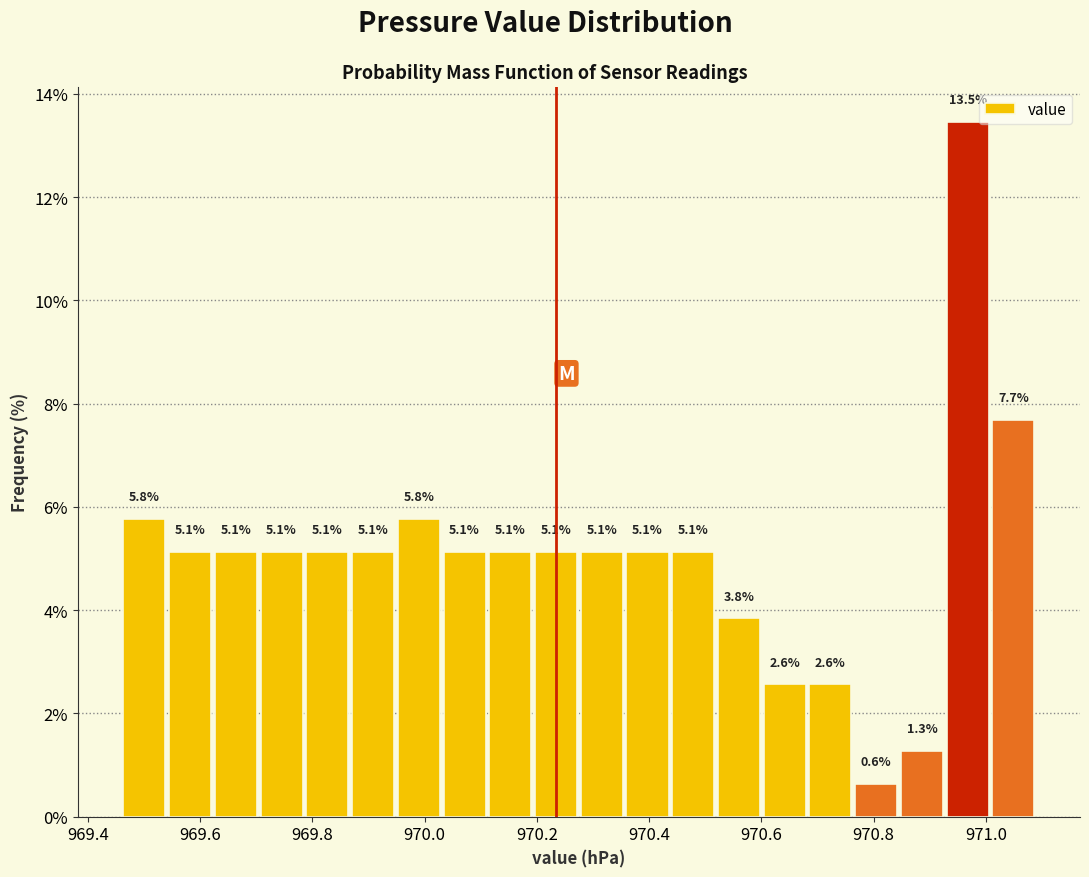

Over which range of the x-axis is the bar tallest?

970.92 to 971.00